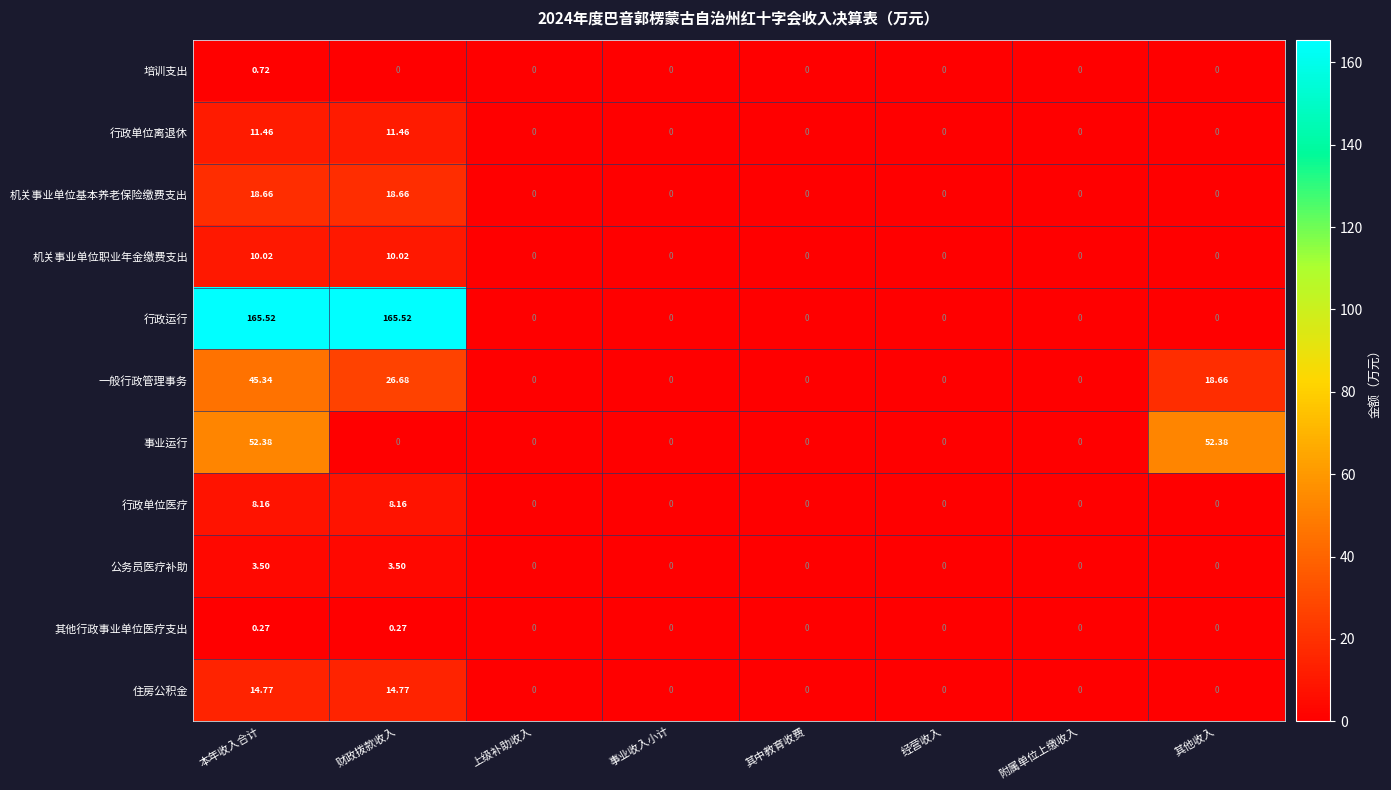

List the series in order of their peak value, highest first.

行政运行, 事业运行, 一般行政管理事务, 机关事业单位基本养老保险缴费支出, 住房公积金, 行政单位离退休, 机关事业单位职业年金缴费支出, 行政单位医疗, 公务员医疗补助, 培训支出, 其他行政事业单位医疗支出